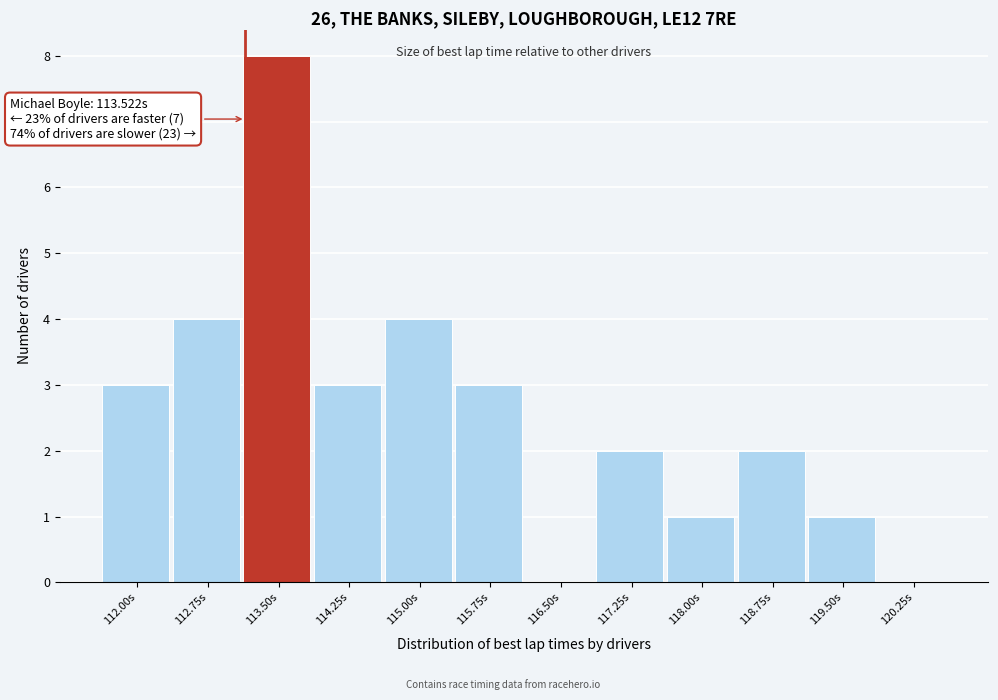

Reading left to right, list all the values displayed in this chart.

112.00s=3	112.75s=4	113.50s=8	114.25s=3	115.00s=4	115.75s=3	116.50s=0	117.25s=2	118.00s=1	118.75s=2	119.50s=1	120.25s=0